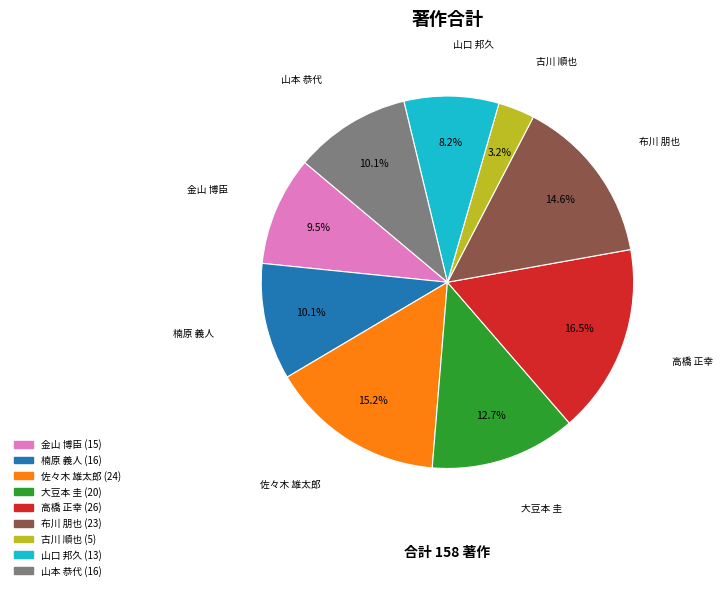

To the nearest percent, what is the average slice percentage?

11%